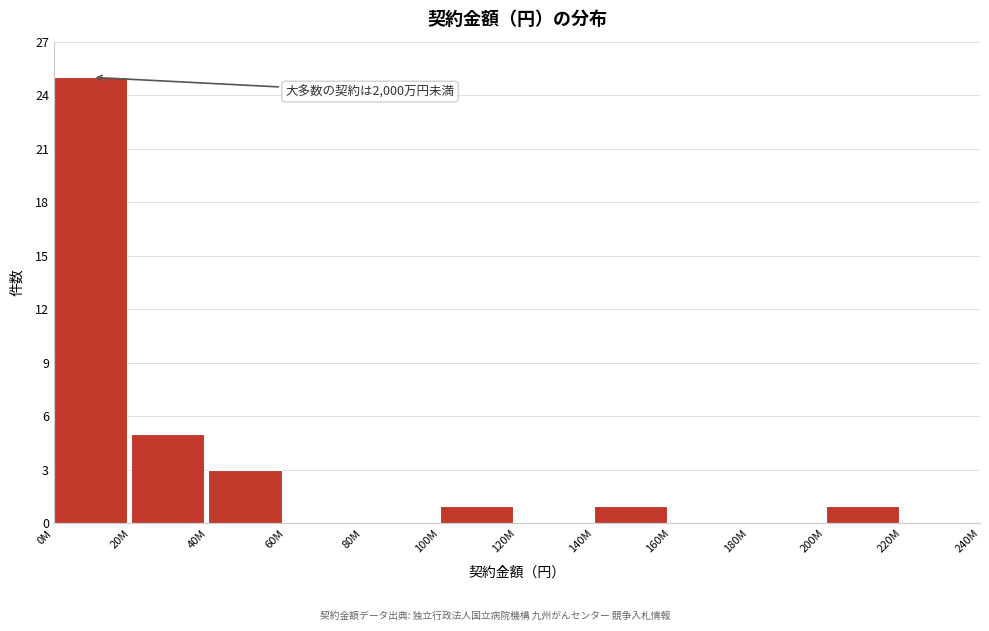

Reading left to right, list all the values displayed in this chart.

0M=25	20M=5	40M=3	60M=0	80M=0	100M=1	120M=0	140M=1	160M=0	180M=0	200M=1	220M=0